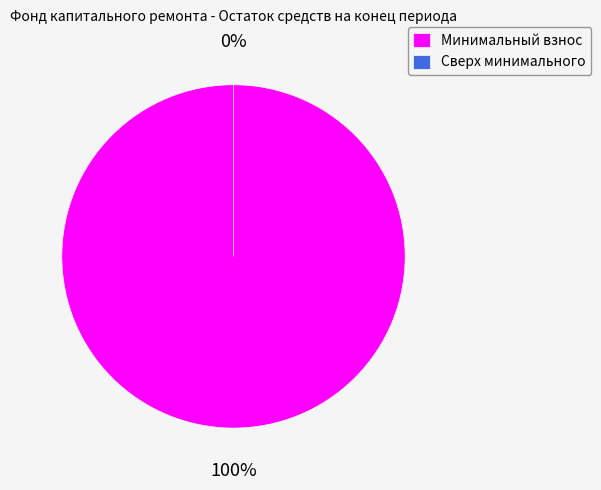

What is the total percentage of сверх минимального размера взноса and за счет минимального взноса?

100.0%